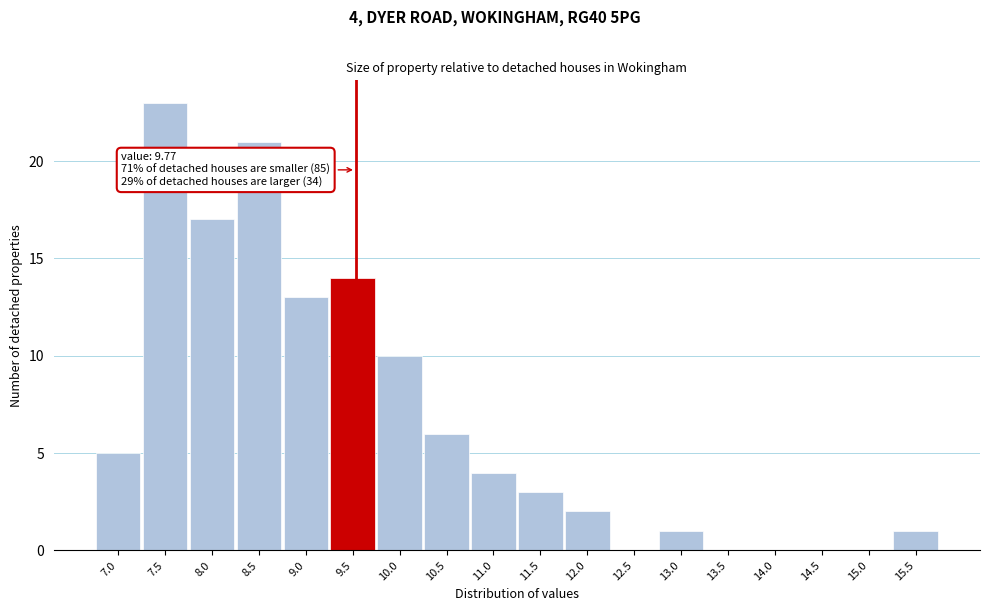

Reading right to left, what are all the values shown in this chart?

15.5=1	15.0=0	14.5=0	14.0=0	13.5=0	13.0=1	12.5=0	12.0=2	11.5=3	11.0=4	10.5=6	10.0=10	9.5=14	9.0=13	8.5=21	8.0=17	7.5=23	7.0=5